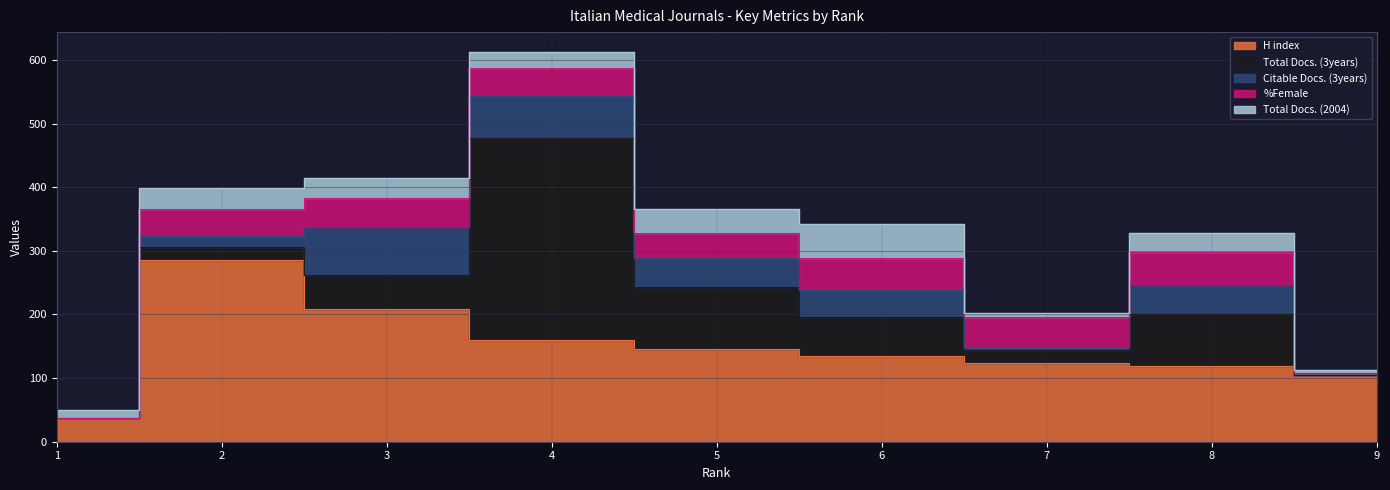

Between 5 and 6, which series saw the biggest shift?

Total Docs. (3years)